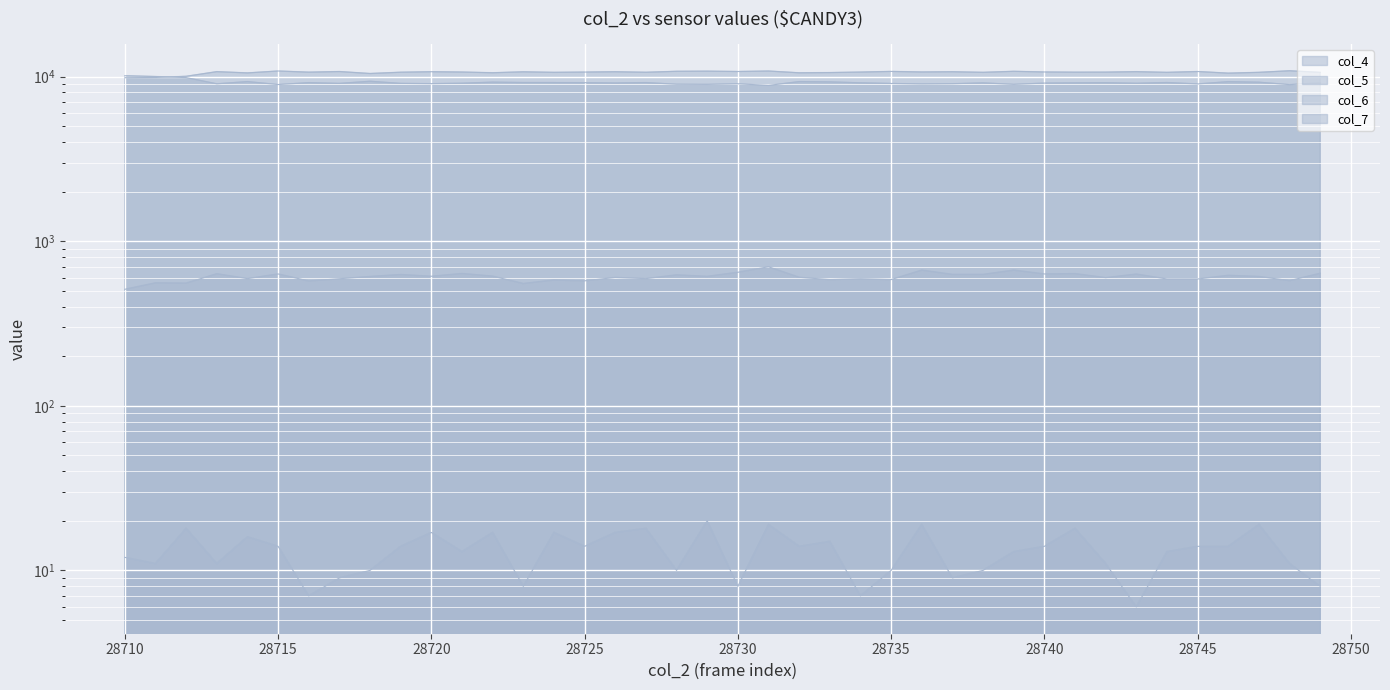

Rank the categories by col_4 value from highest to lowest.

28710, 28711, 28712, 28718, 28714, 28732, 28746, 28733, 28722, 28747, 28723, 28744, 28724, 28727, 28716, 28725, 28742, 28749, 28734, 28741, 28738, 28726, 28740, 28721, 28743, 28717, 28719, 28735, 28720, 28737, 28730, 28713, 28745, 28736, 28728, 28739, 28729, 28715, 28748, 28731